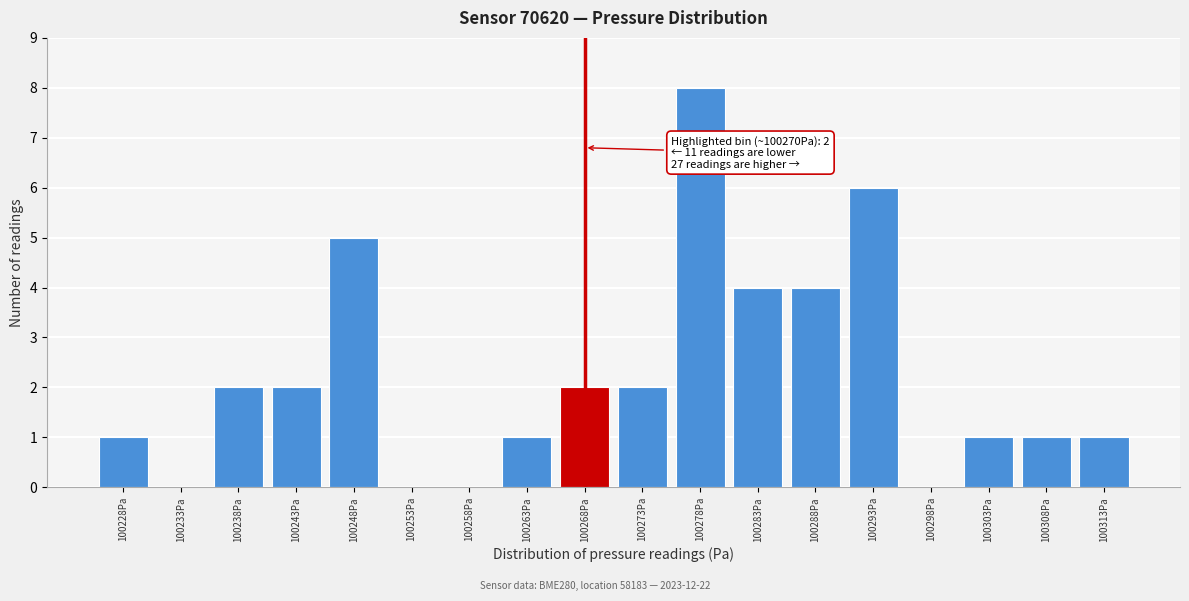

Reading right to left, what are all the values shown in this chart?

100313Pa=1	100308Pa=1	100303Pa=1	100298Pa=0	100293Pa=6	100288Pa=4	100283Pa=4	100278Pa=8	100273Pa=2	100268Pa=2	100263Pa=1	100258Pa=0	100253Pa=0	100248Pa=5	100243Pa=2	100238Pa=2	100233Pa=0	100228Pa=1